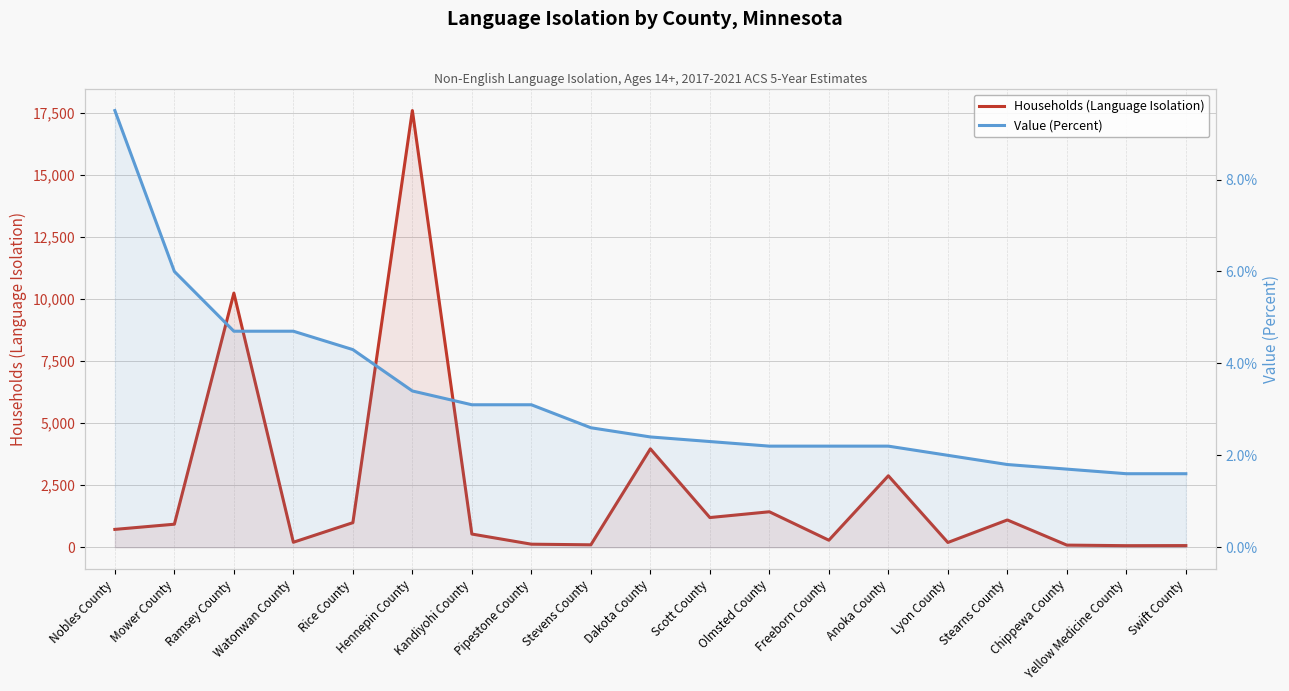

What is the total value across all series at Nobles County?

729.5